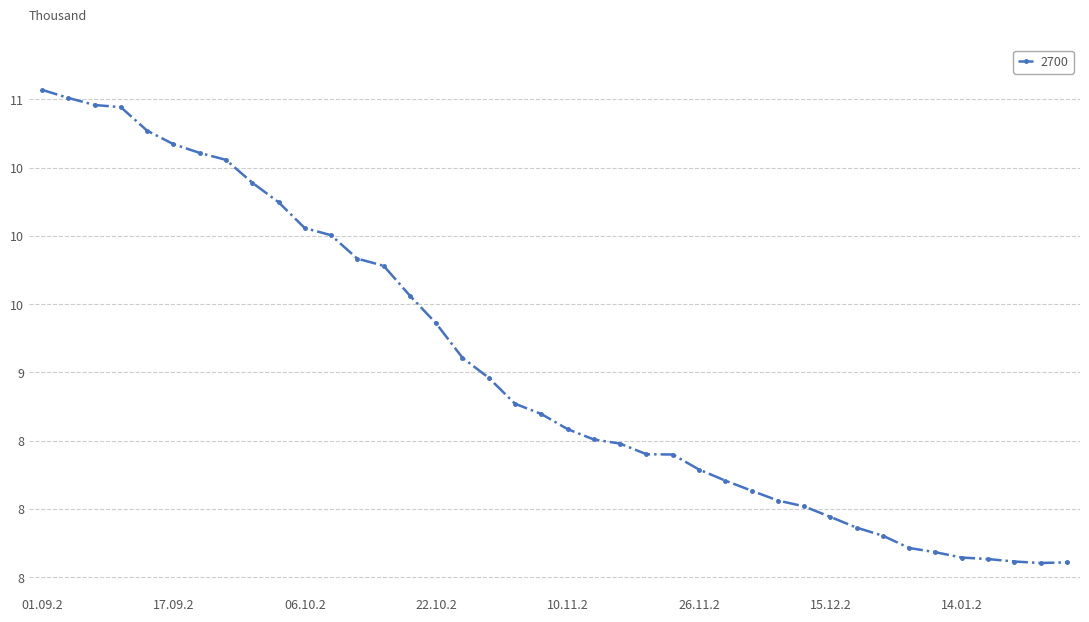

Is this an area chart (filled region under the line)?

No